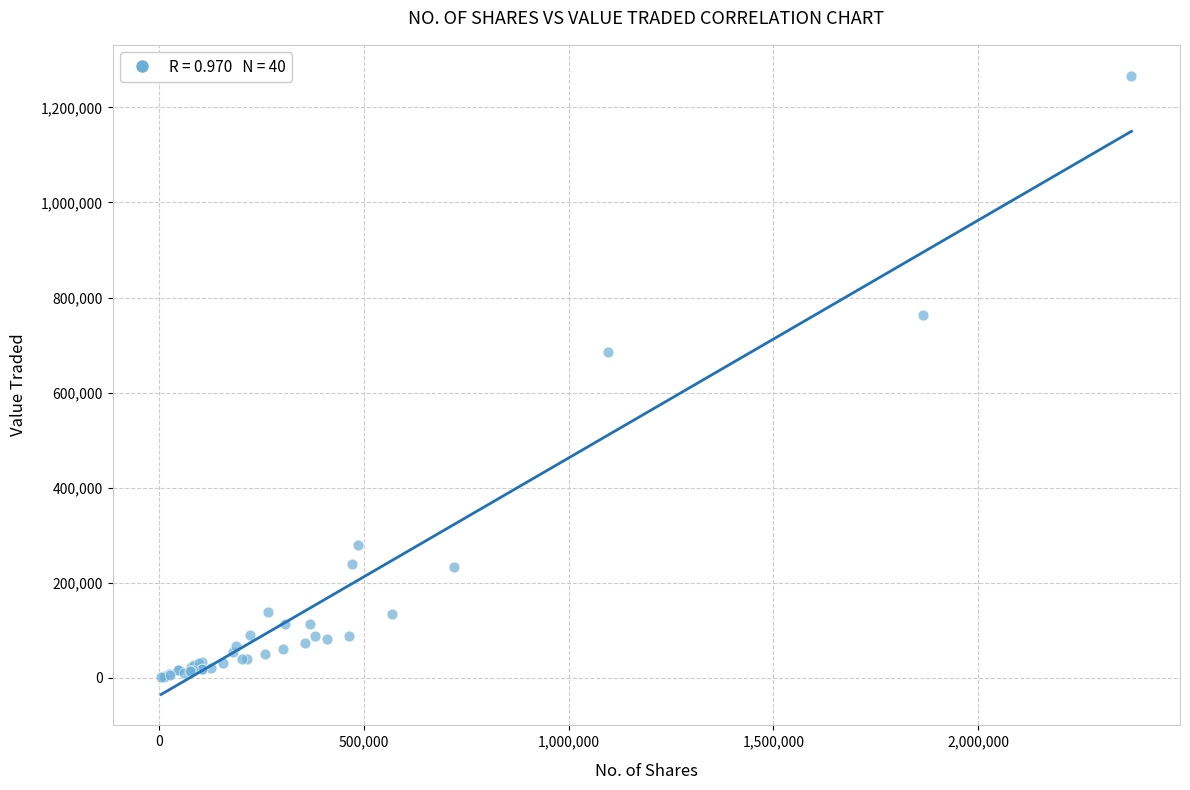

What Y value in the scatter plot is closest to 633816?

685473